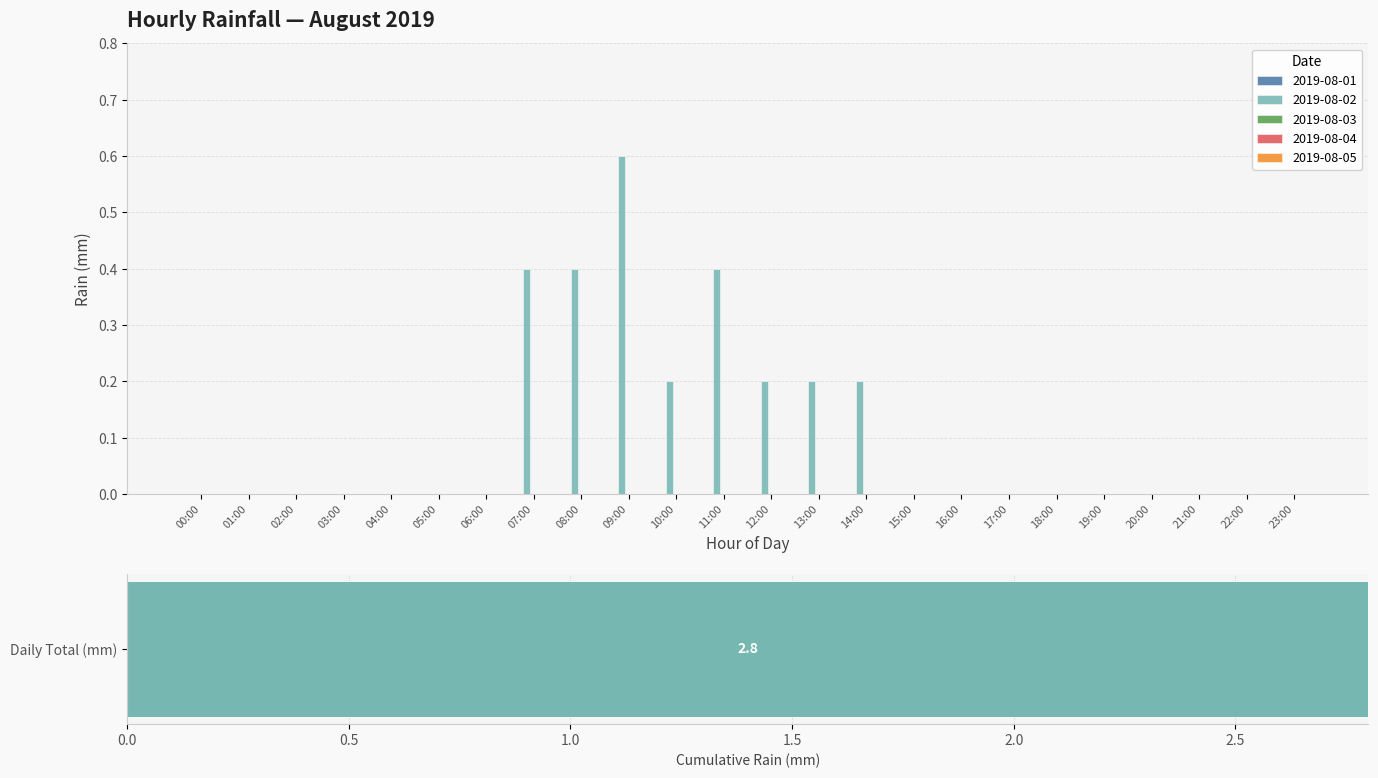

At which label is 2019-08-04 closest to 0?

00:00